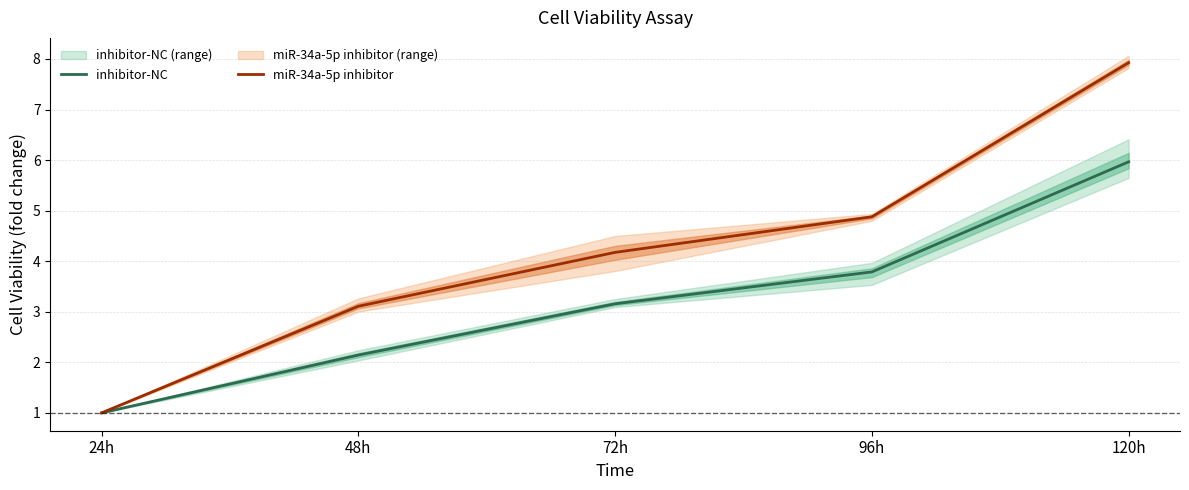

Is it true that miR-34a-5p inhibitor equals 2.7 at 120h?

False